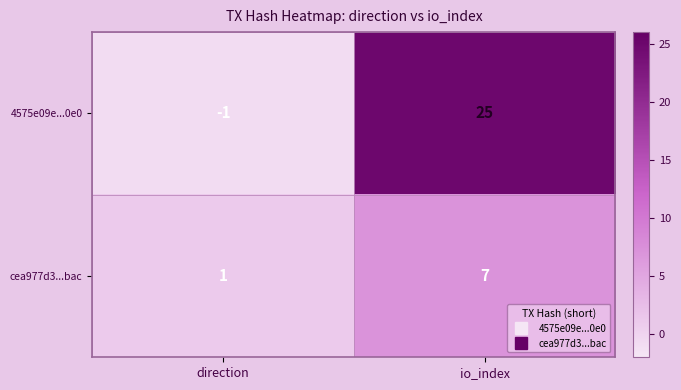

Which category has the lowest value across all series?

direction